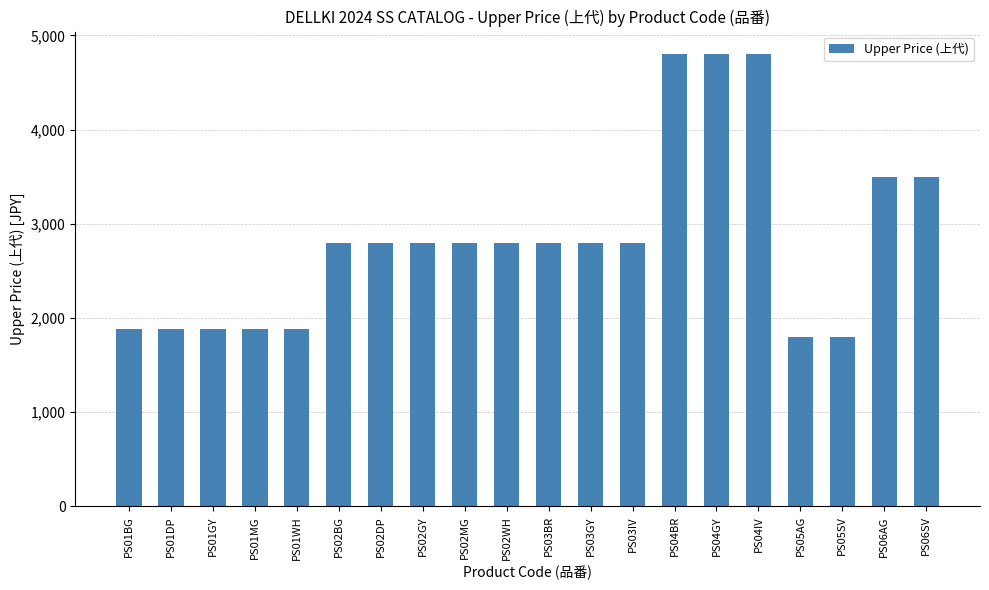

What is the maximum value shown in the chart?

4800